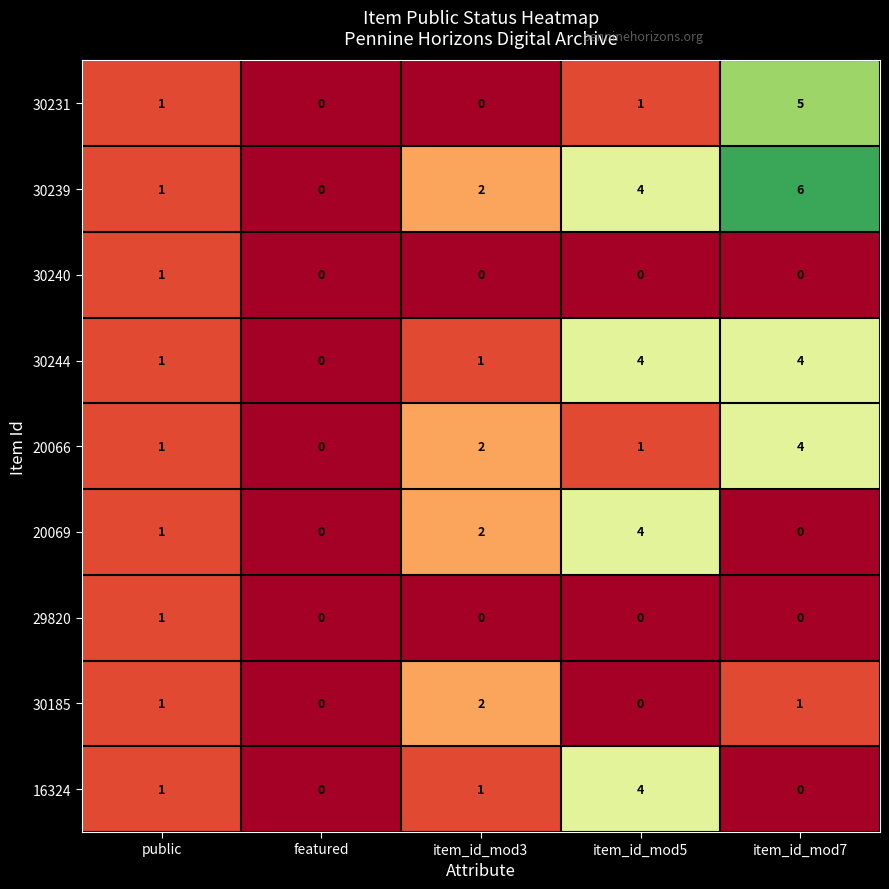

What is the greatest value displayed?

6